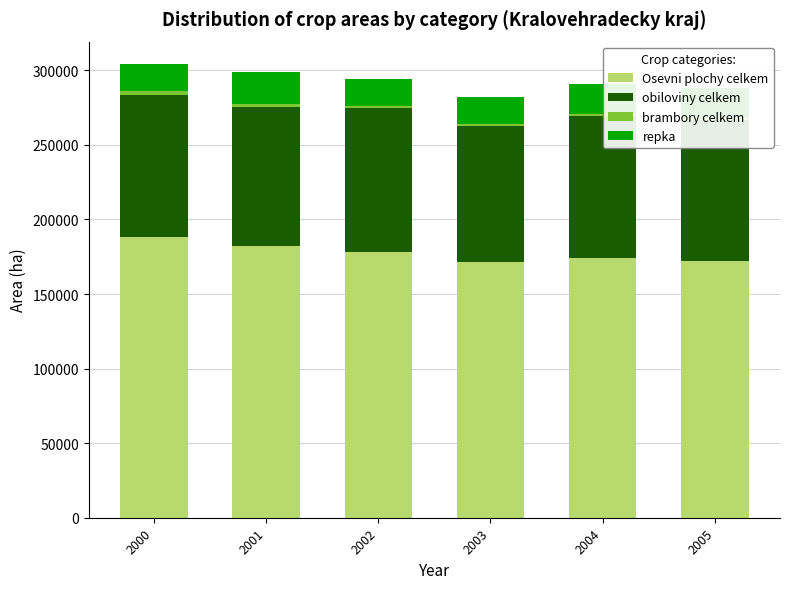

The brambory celkem series shows 1318 at 2004. True or false?

True